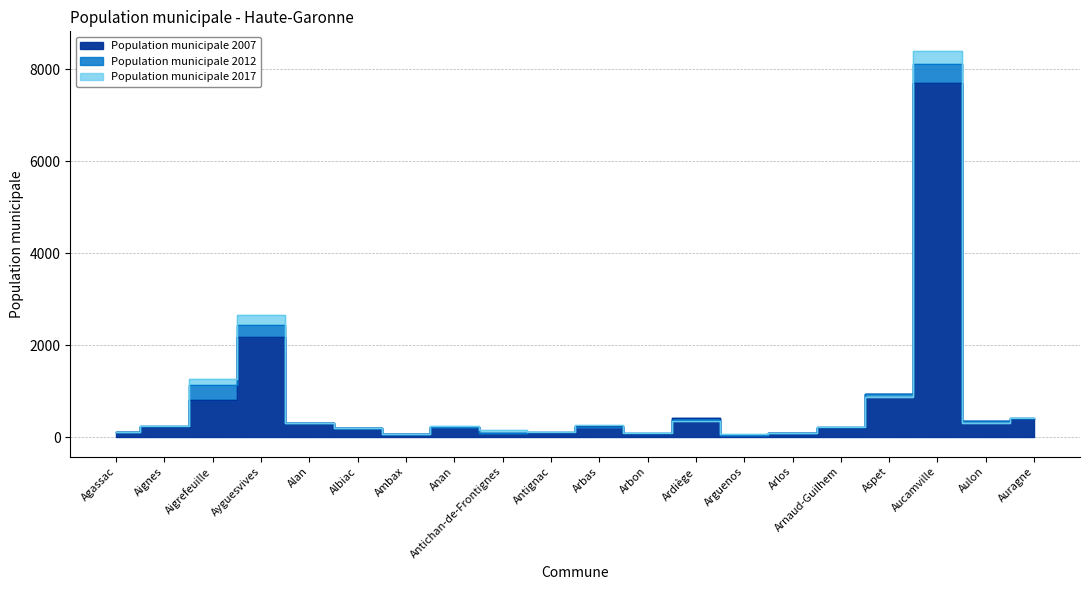

How many data points in Population municipale 2007 are less than 231?

10